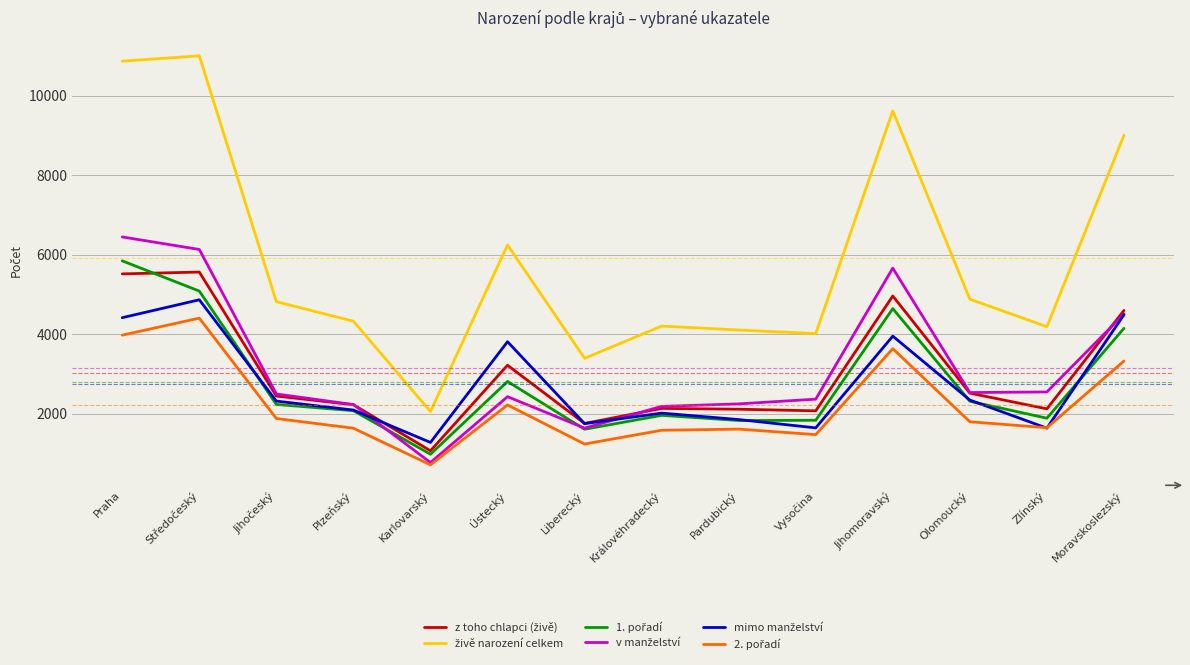

What is the total value across all series at Plzeňský?

14610